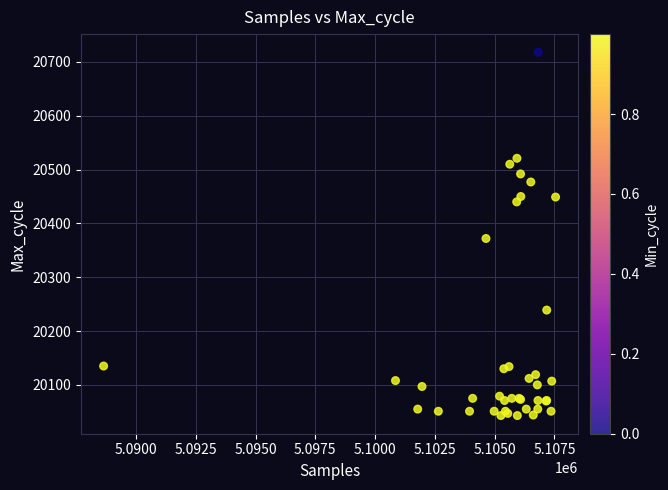

What Y value in the scatter plot is closest to 20380?

20372